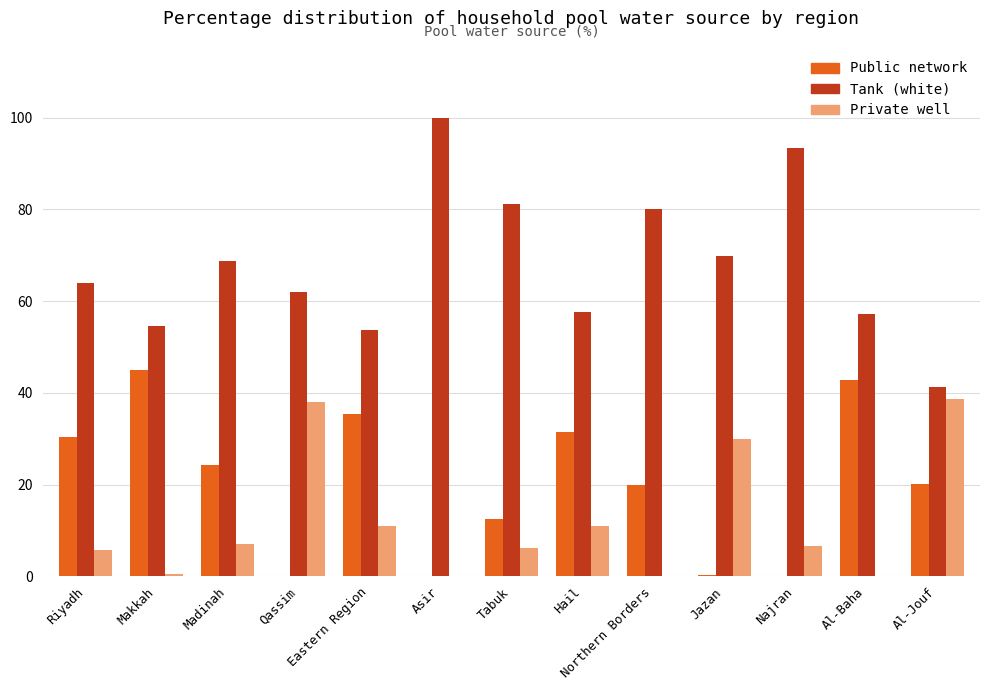

Which label corresponds to the largest value in the chart?

Asir